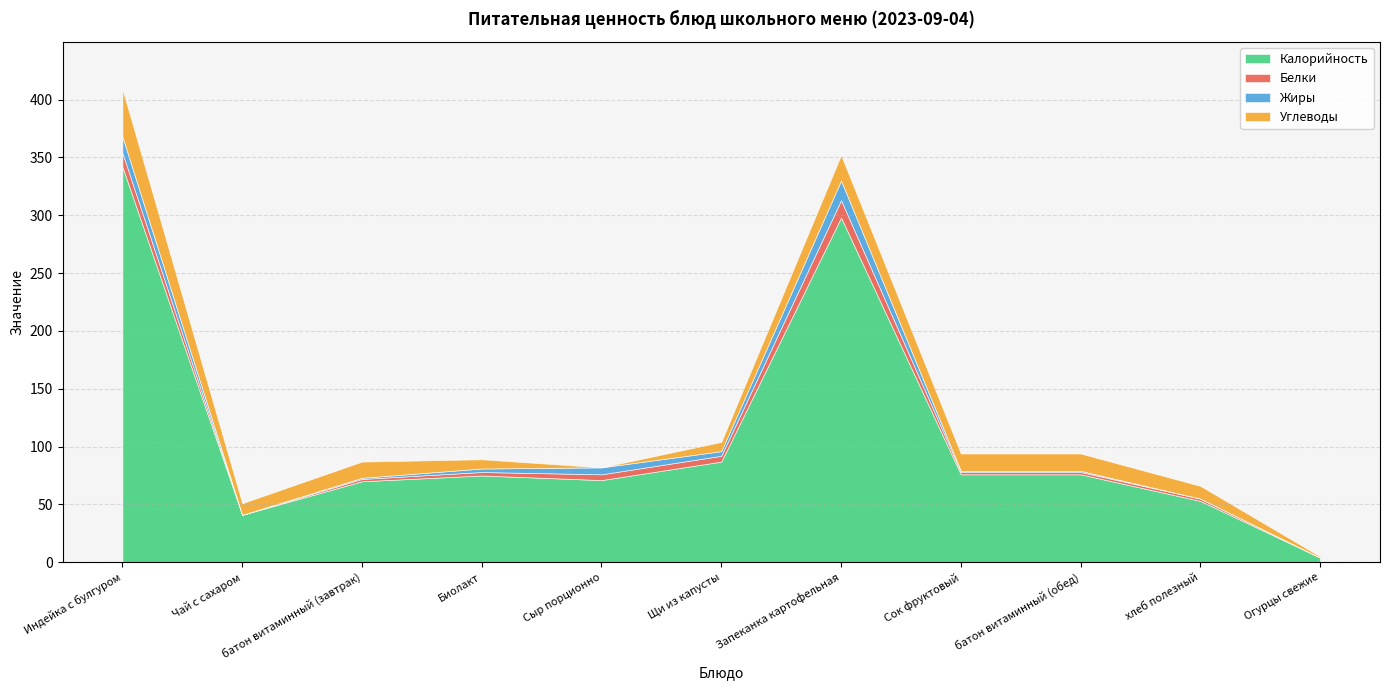

What is the label of the 1st point from the right?

Огурцы свежие